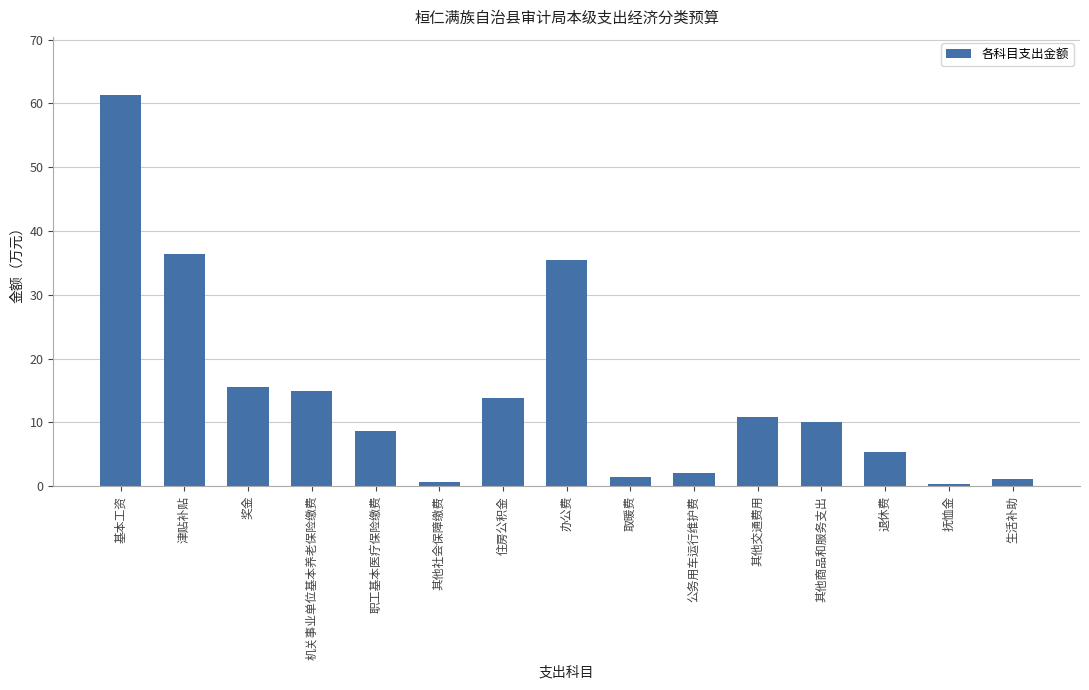

What is the difference between the second highest and minimum values?

36.2